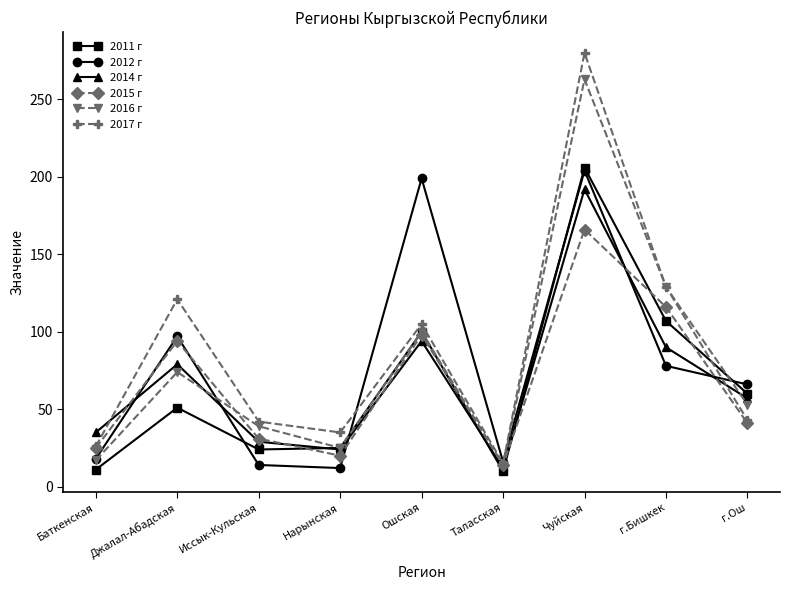

How many times do 2015 г and 2011 г cross each other?

5